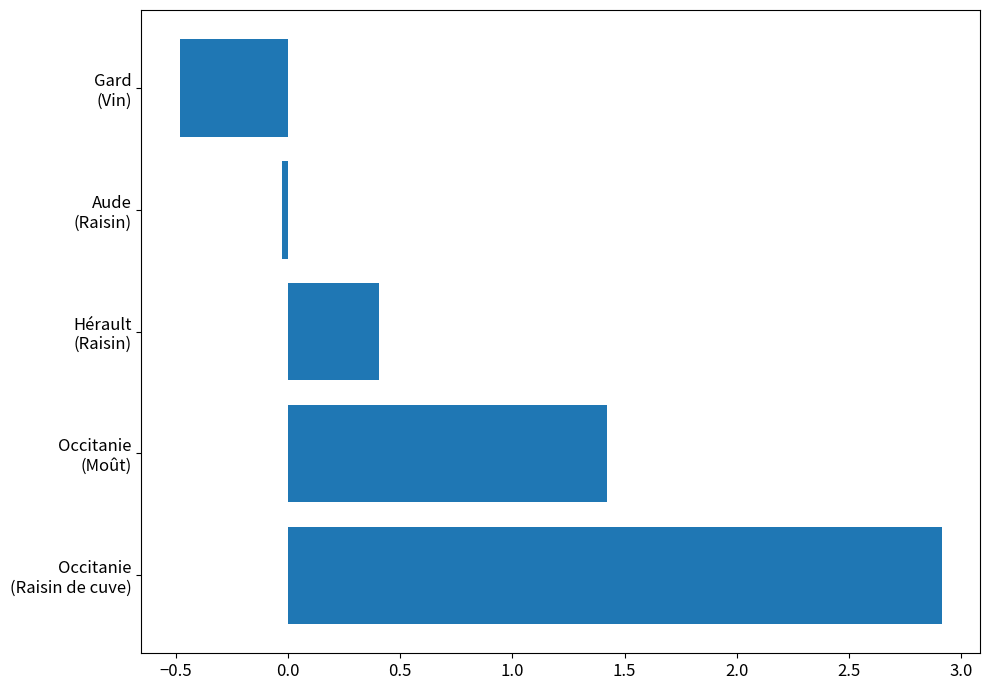

Where is the data nearest to the value 1?

Occitanie
(Moût)